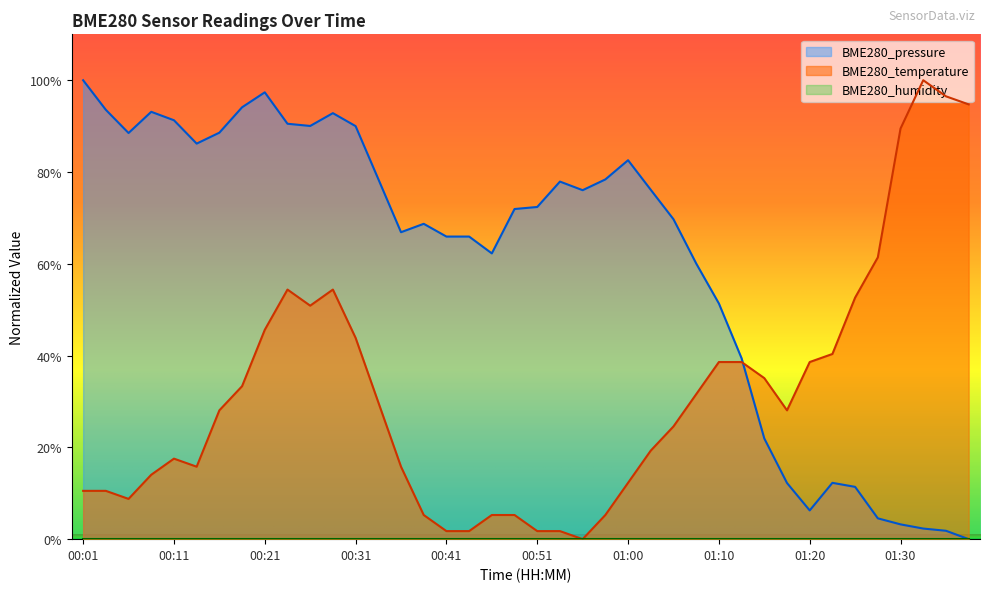

Reading left to right, extract all data points from this chart.

BME280_temperature: 10.5	10.5	8.8	14.0	17.5	15.8	28.1	33.3	45.6	54.4	50.9	54.4	43.9	29.8	15.8	5.3	1.8	1.8	5.3	5.3	1.8	1.8	0.0	5.3	12.3	19.3	24.6	31.6	38.6	38.6	35.1	28.1	38.6	40.4	52.6	61.4	89.5	100.0	96.5	94.7
BME280_pressure: 100.0	93.6	88.5	93.1	91.3	86.2	88.6	94.1	97.4	90.5	90.0	92.8	90.0	78.5	66.9	68.7	65.9	65.9	62.3	71.9	72.4	77.9	76.0	78.4	82.6	76.1	69.7	60.1	51.4	39.4	21.9	12.2	6.3	12.3	11.4	4.5	3.2	2.3	1.8	0.0